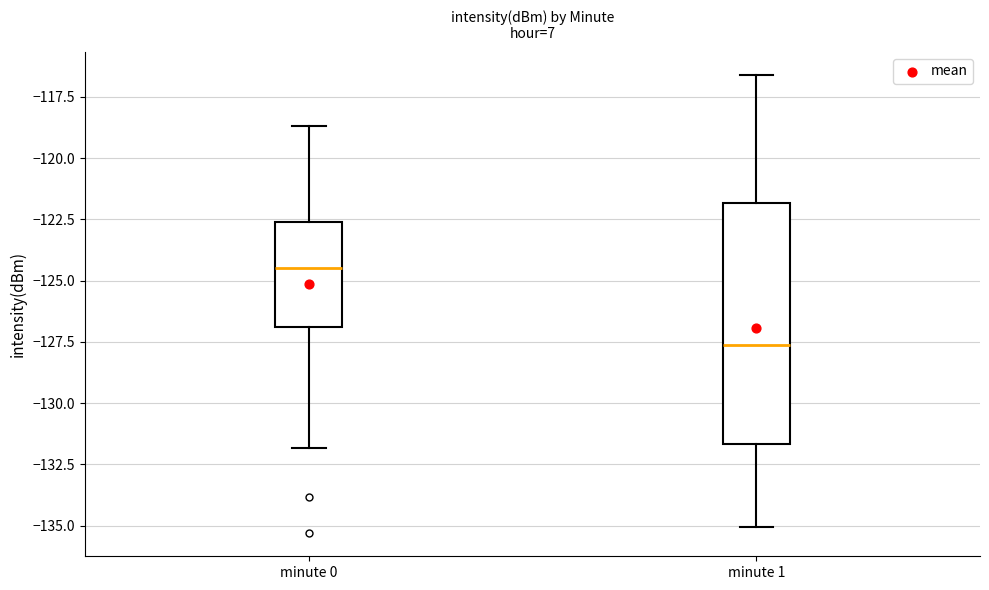

Reading left to right, read every box against the y-axis: the position of its median line, the range the box covers, and the ends of its whiskers. The values are not printed on the chart, so give them approximately, as read against the axis.

minute 0: median -124.5, box -127.0 to -122.5, whiskers -132.0 to -118.5
minute 1: median -127.5, box -131.5 to -122.0, whiskers -135.0 to -116.5